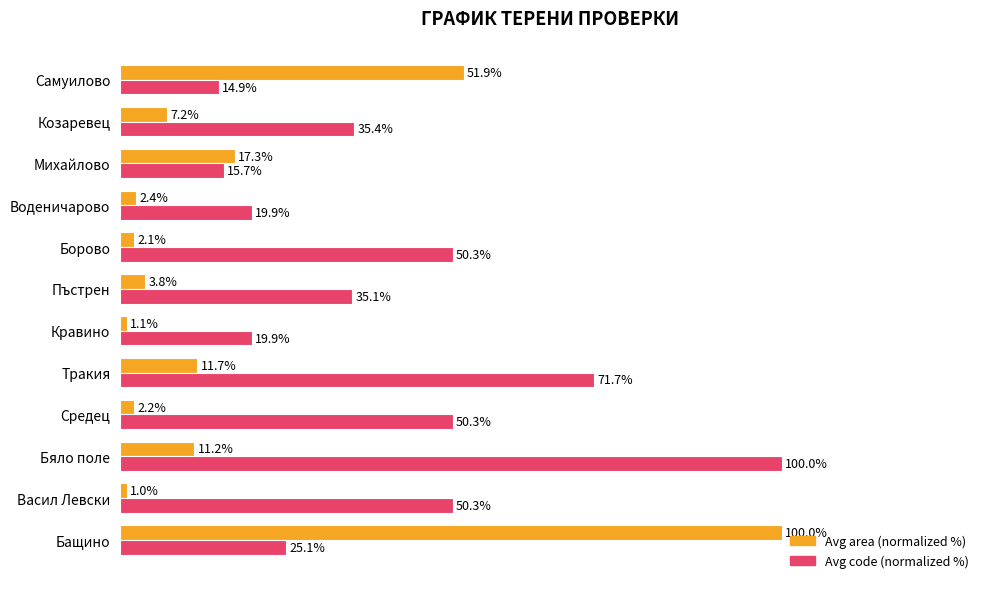

List the labels in order of Avg area (normalized %) value, smallest first.

Васил Левски, Кравино, Борово, Средец, Воденичарово, Пъстрен, Козаревец, Бяло поле, Тракия, Михайлово, Самуилово, Бащино